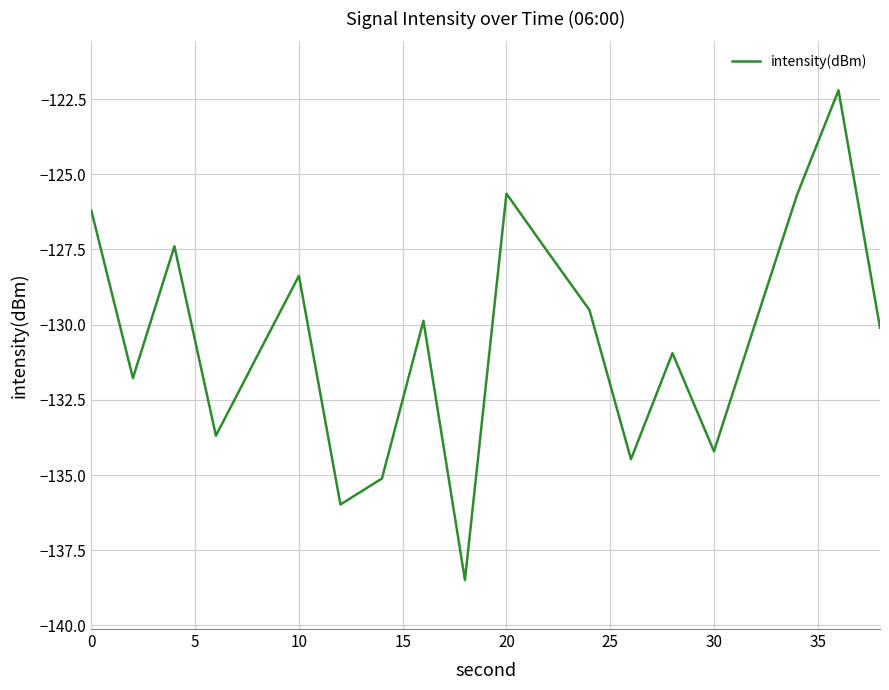

What is the maximum value shown in the chart?

-122.2